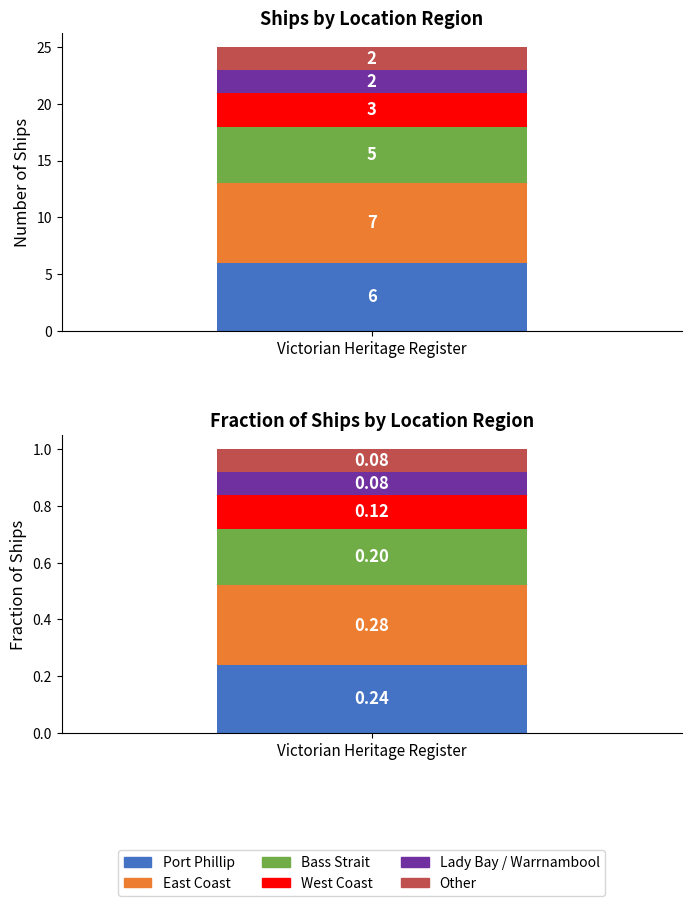

Is it true that the value at Port Phillip is 6?

True